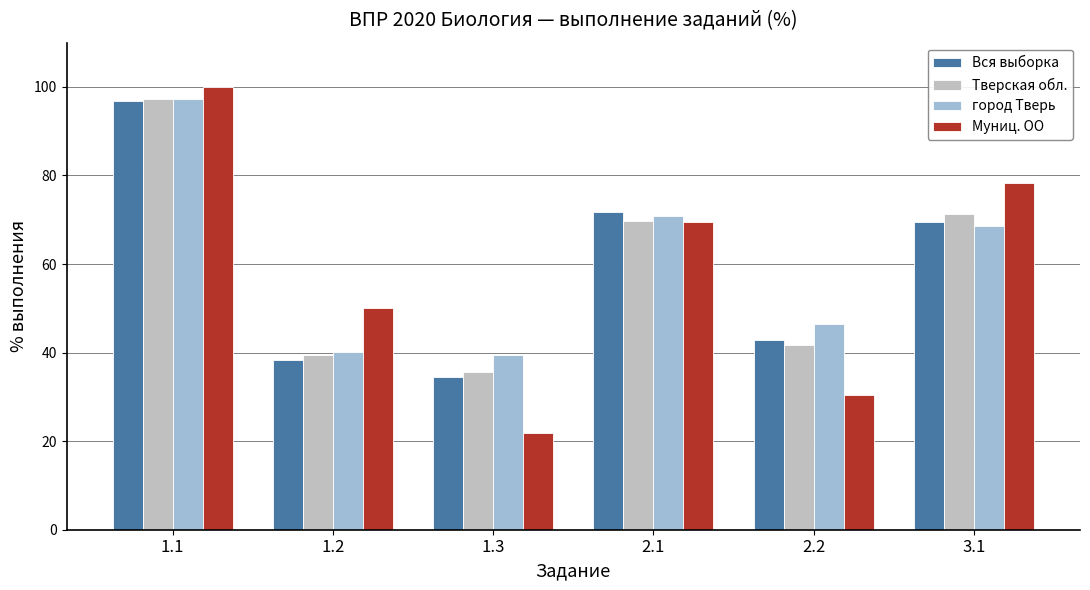

What is the difference between the город Тверь values at 3.1 and 1.1?

28.6